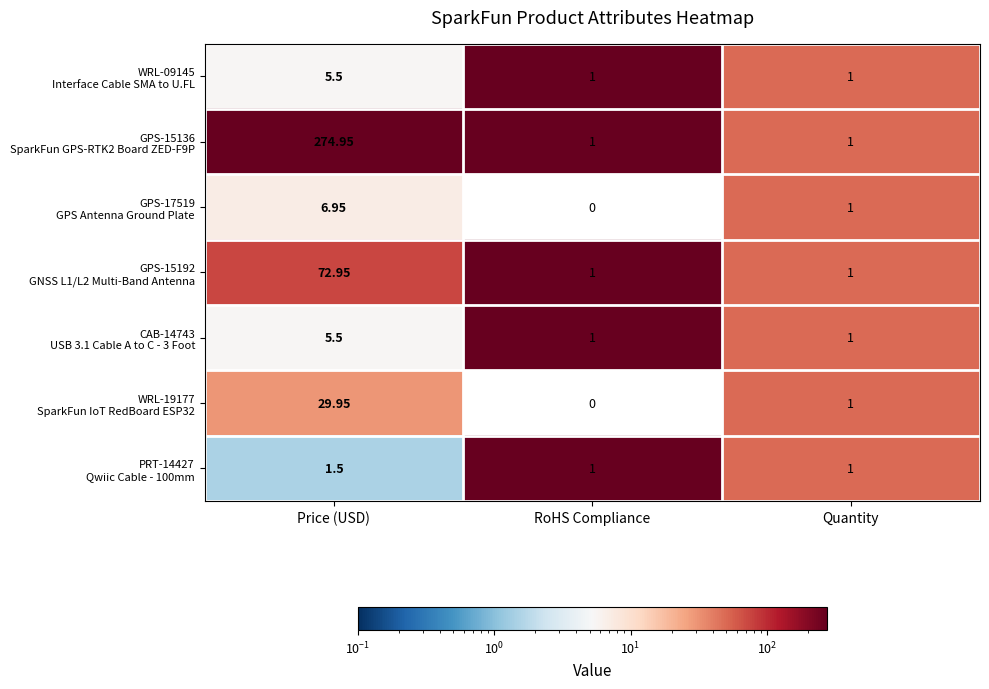

At which category is the sum across all series the highest?

Price (USD)